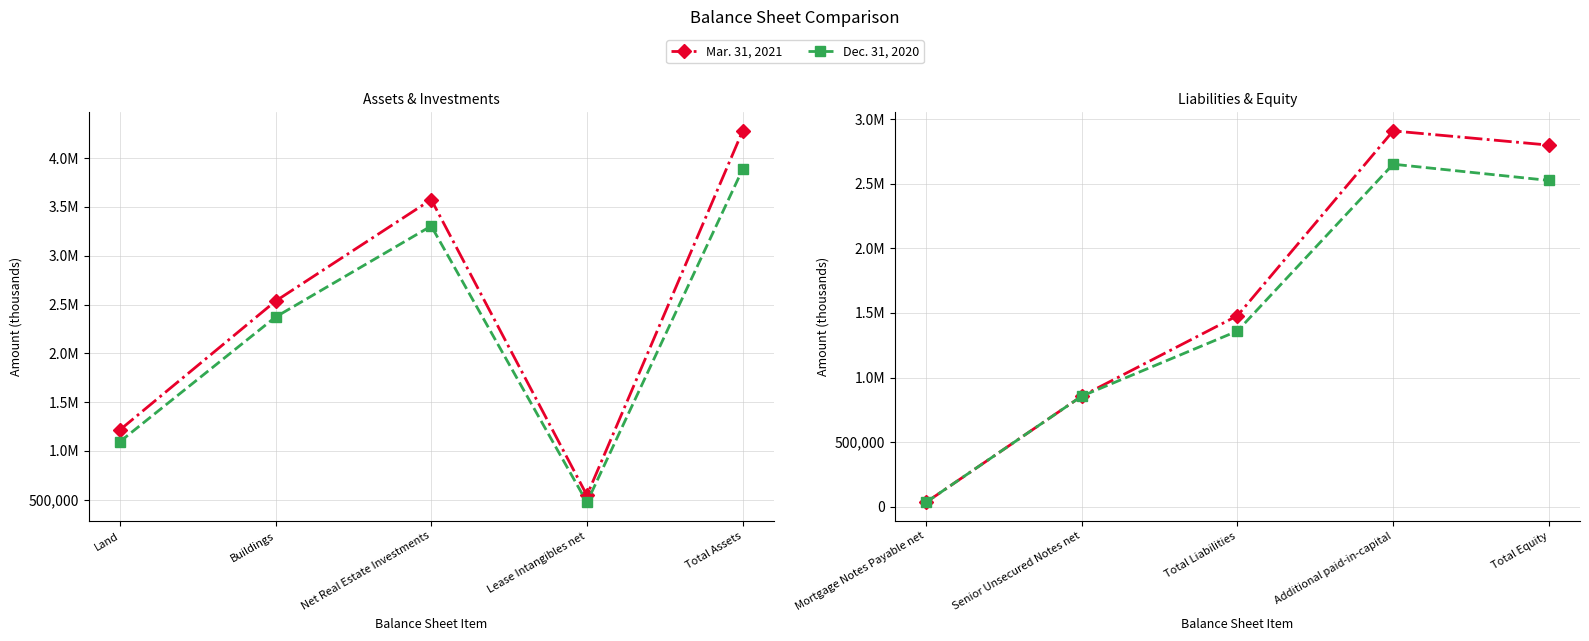

List the series in order of their overall mean, lowest first.

Dec. 31, 2020, Mar. 31, 2021